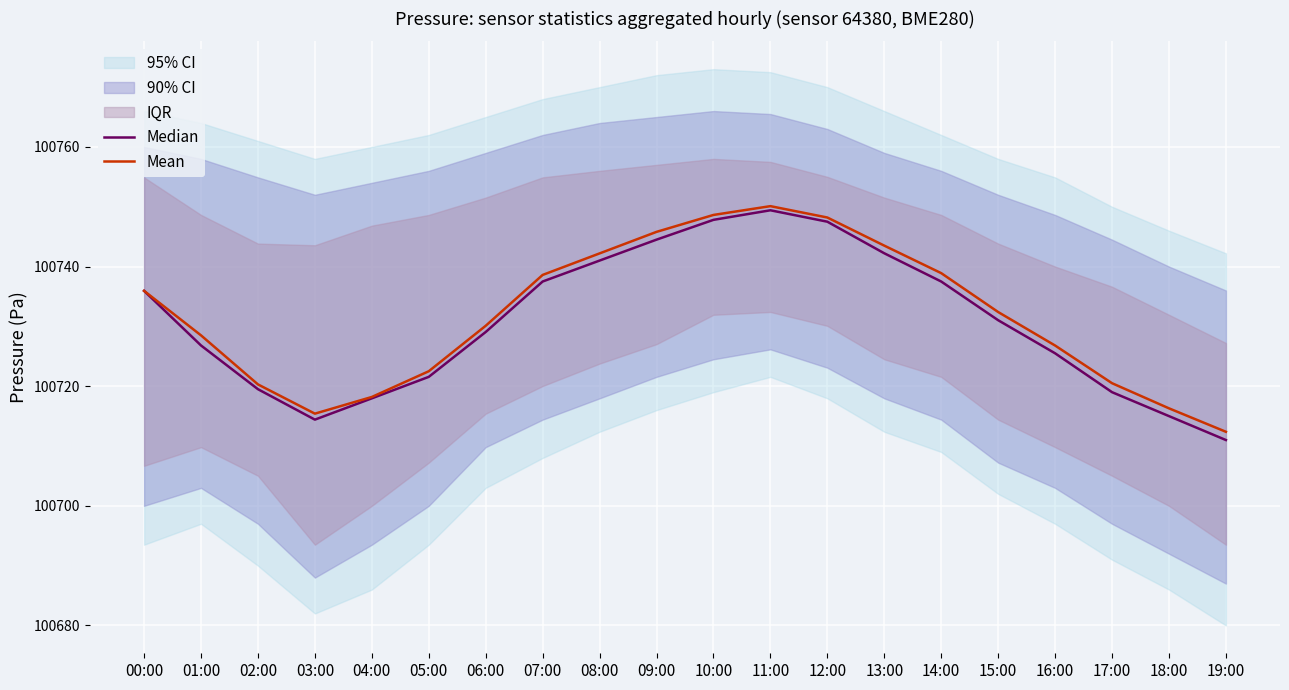

What is the label of the 20th point from the right?

00:00